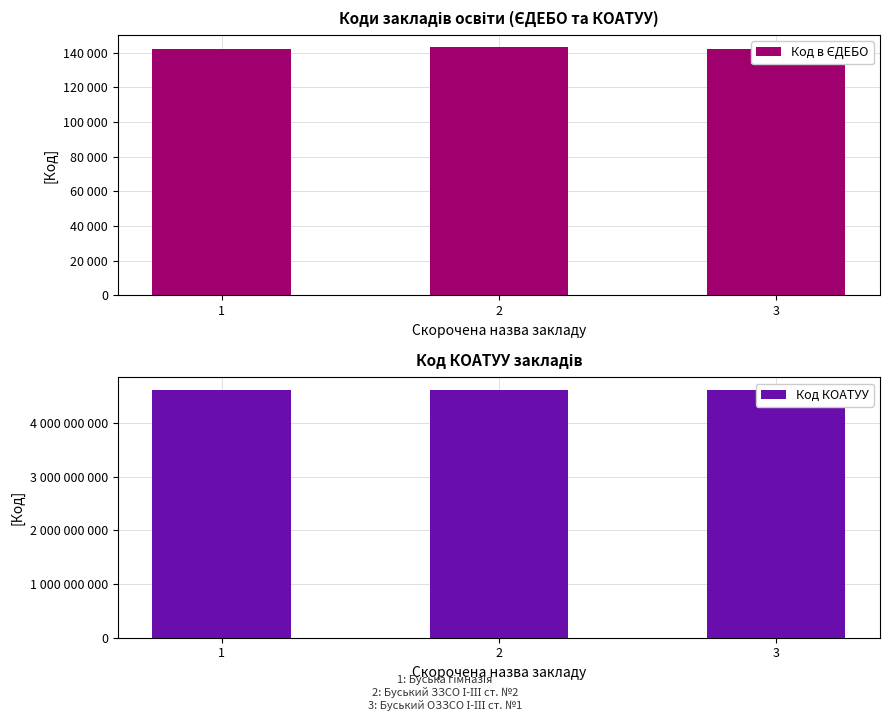

Reading left to right, transcribe all the data shown in this chart.

Код в ЄДЕБО: 1=142417	2=143220	3=142408
Код КОАТУУ: 1=4620610100	2=4620610100	3=4620610100